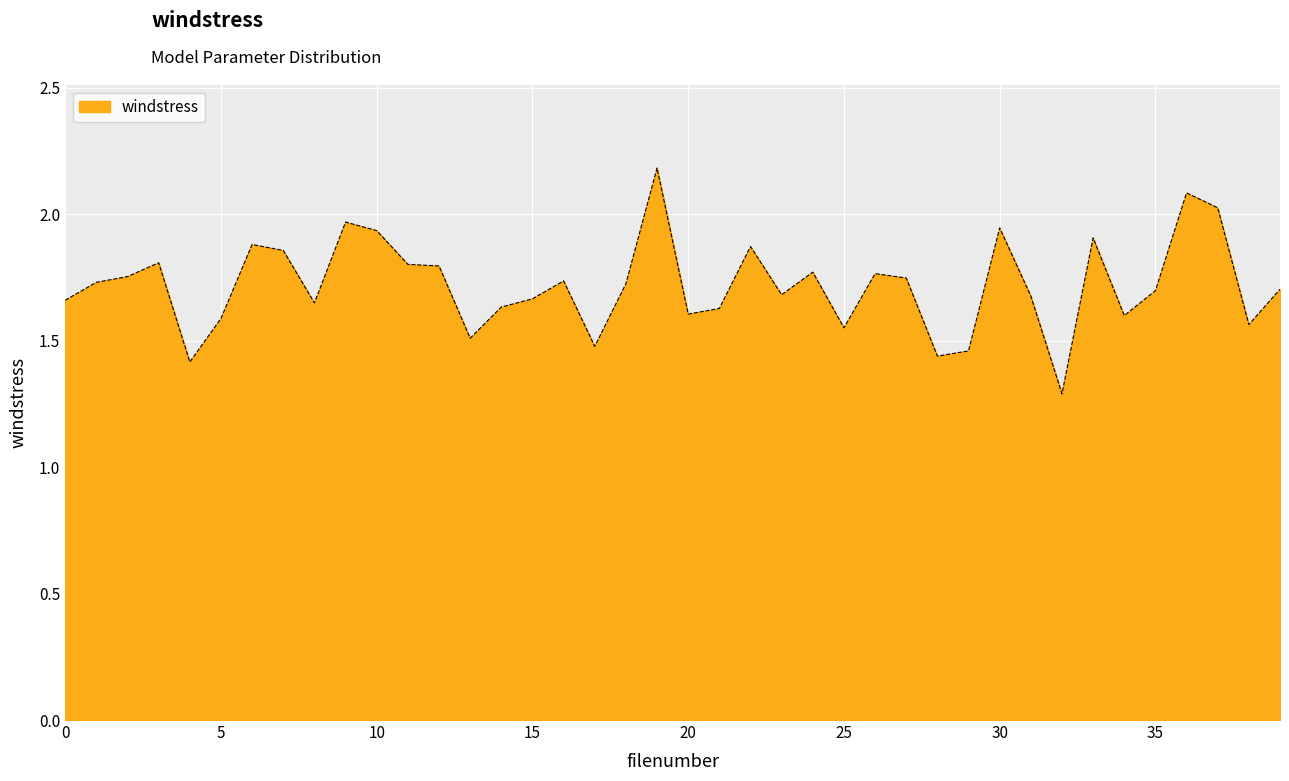

What is the difference between the maximum and minimum values?

0.9